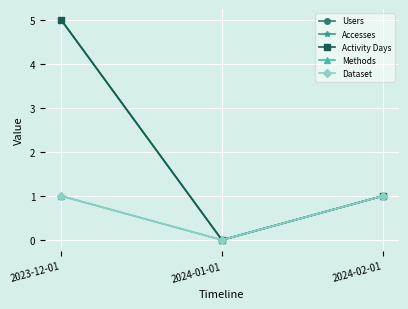

Where is Accesses nearest to the value 2?

2024-02-01